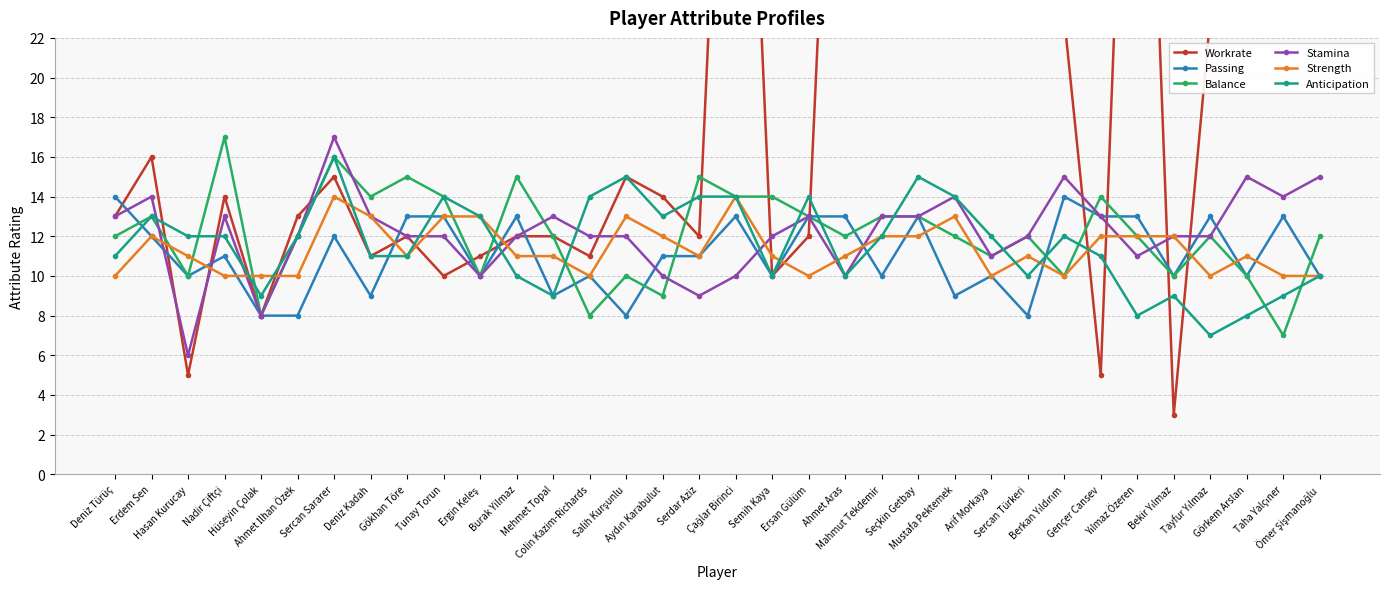

How many lines are shown in the chart?

6